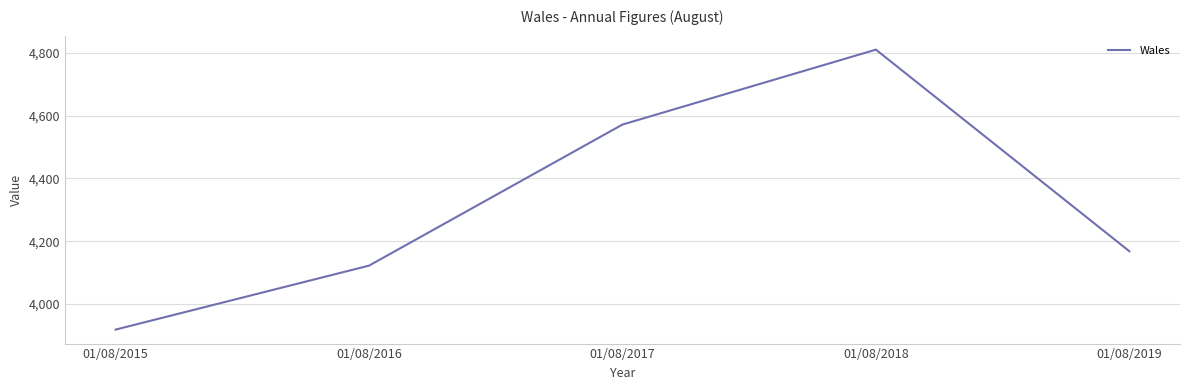

The chart shows a value of 4572 at 01/08/2017. True or false?

True